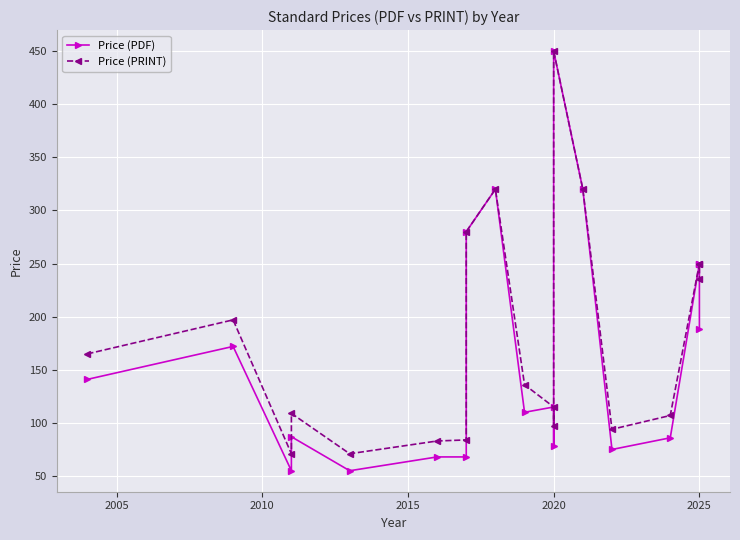

Reading left to right, list all the values displayed in this chart.

Price (PDF): 141	172	55	87	55	68	68	280	320	110	115	78	450	320	75	86	250	250	188
Price (PRINT): 165	197	71	109	71	83	84	280	320	136	115	97	450	320	94	107	250	250	235